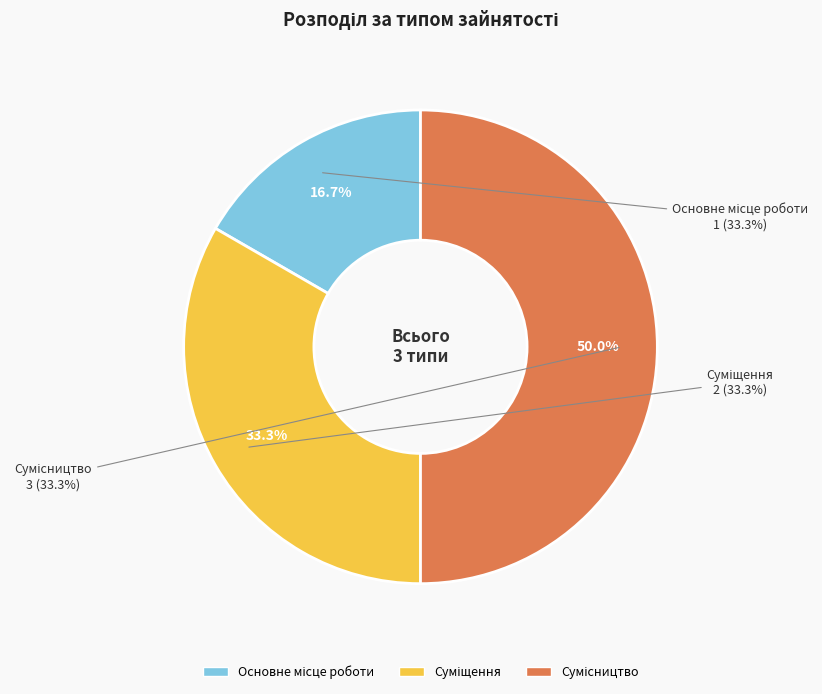

How many segments does this pie chart have?

3